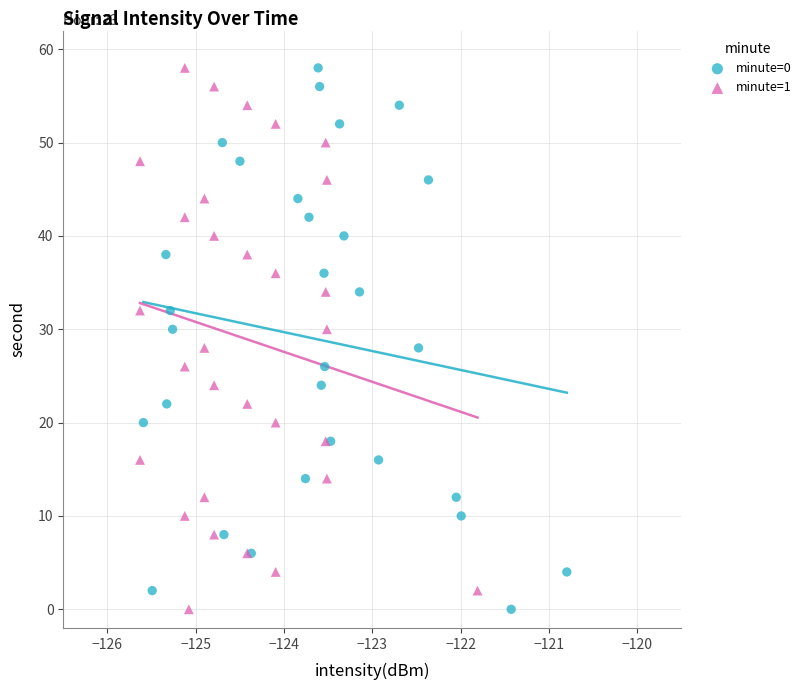

What are all the series names shown in the legend?

minute=0, minute=1